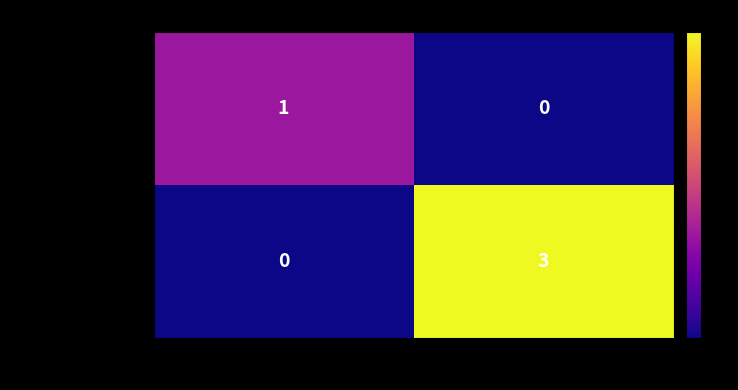

Which series changed the most between direction=-1 and direction=1?

abea1f352a6791f59…